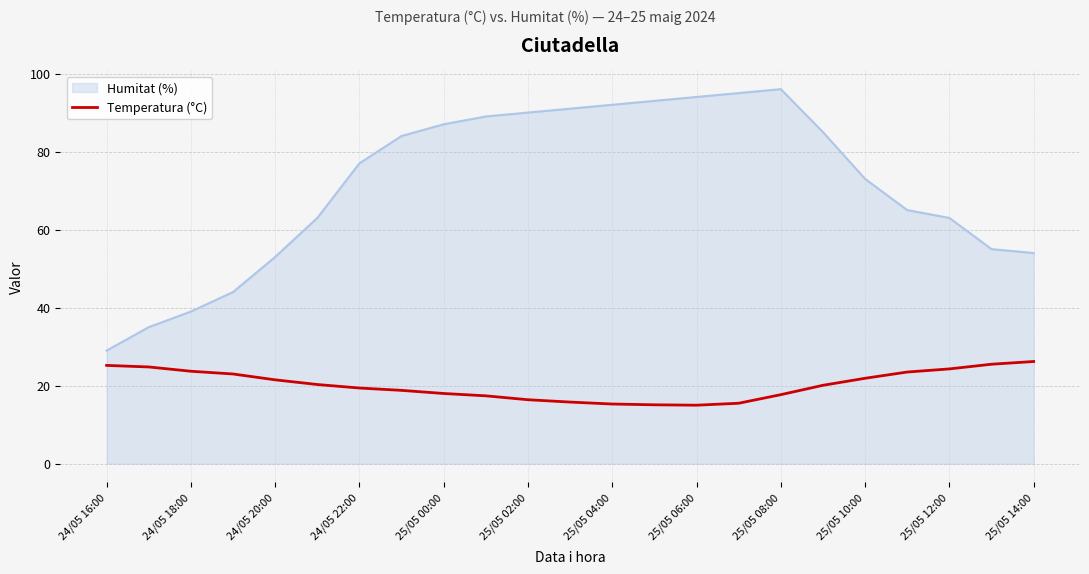

What is the greatest value displayed?

96.0